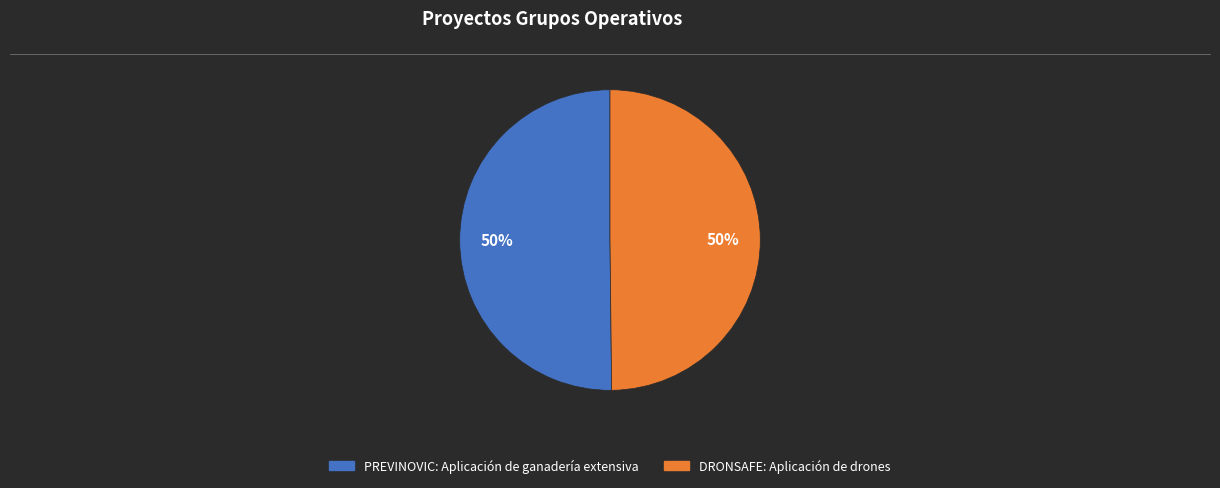

To the nearest percent, what percentage of the pie is DRONSAFE: Aplicación de drones?

50%